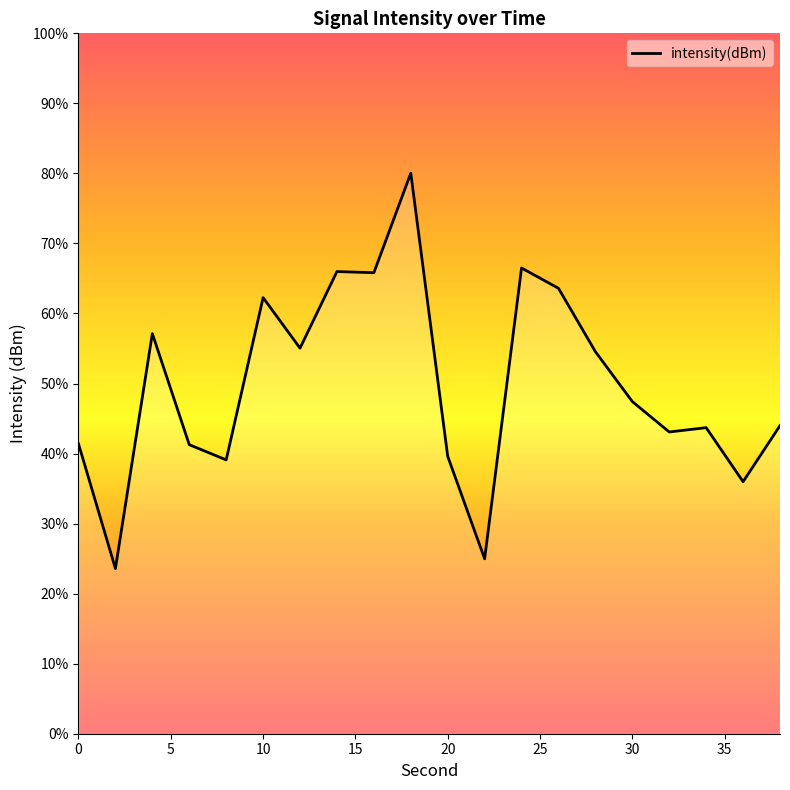

What is the minimum value shown in the chart?

23.6